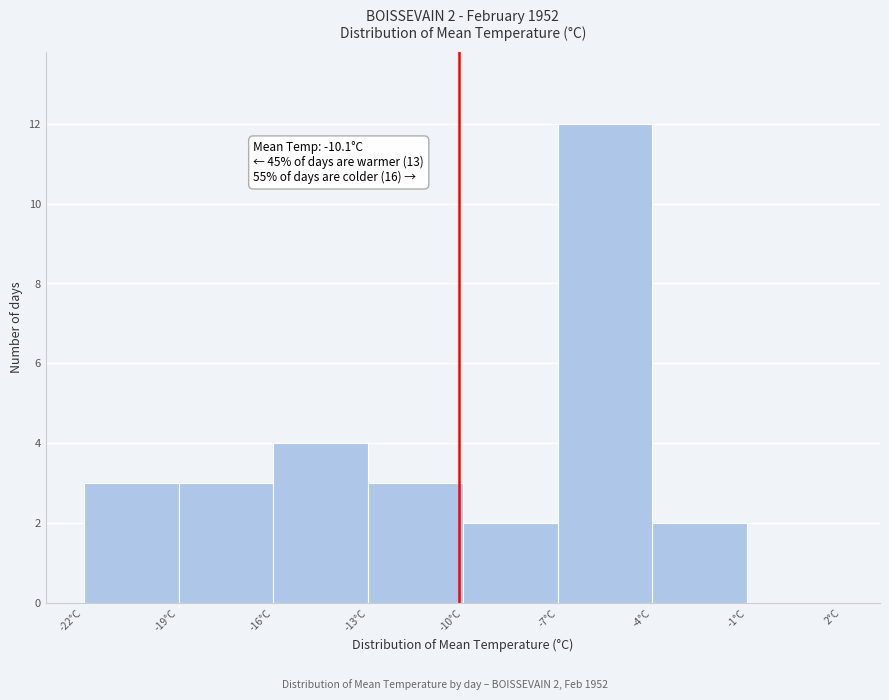

Which range on the x-axis has the tallest bar?

-7 to -4